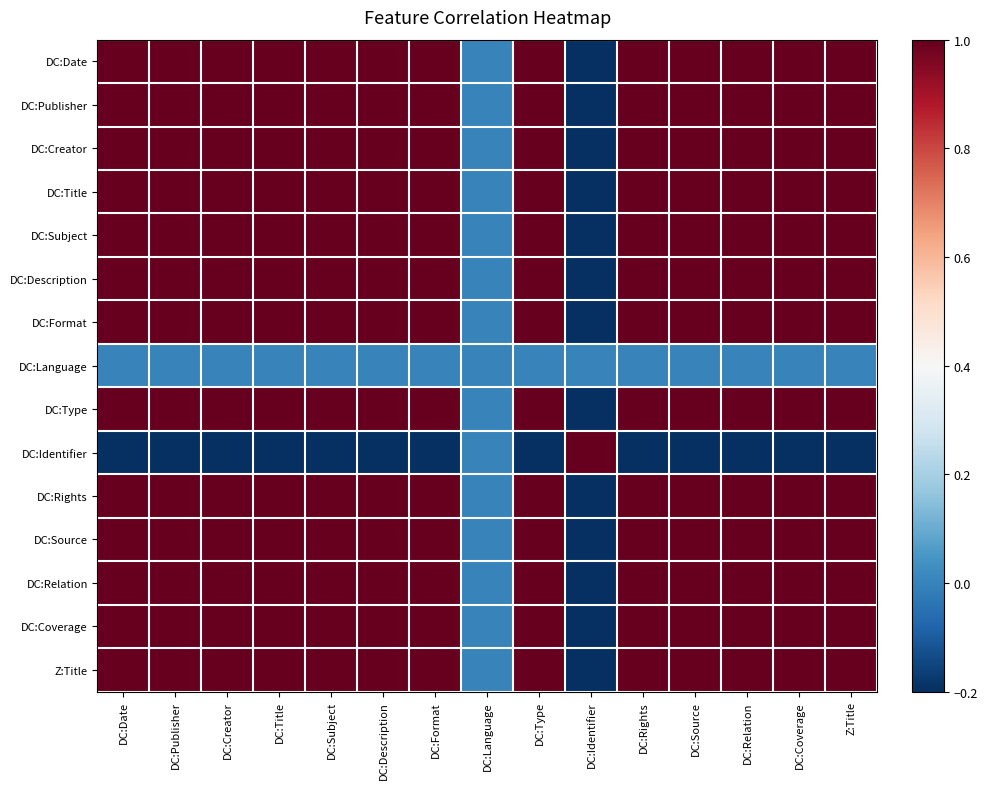

Rank the categories by DC:Coverage value from lowest to highest.

DC:Identifier, DC:Language, DC:Date, DC:Publisher, DC:Creator, DC:Title, DC:Subject, DC:Description, DC:Format, DC:Type, DC:Rights, DC:Source, DC:Relation, DC:Coverage, Z:Title